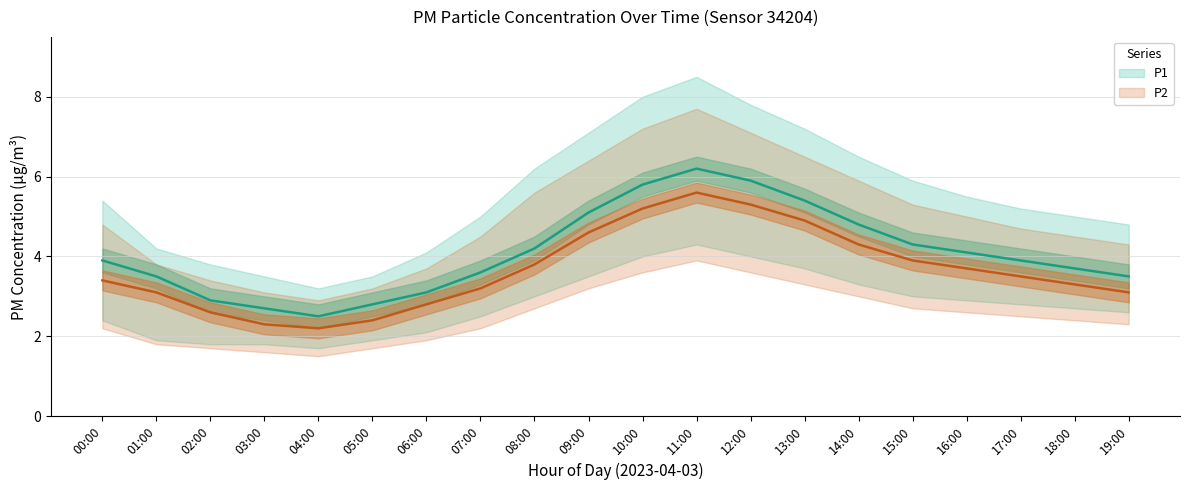

What is the sum of all P1_upper values?

110.4